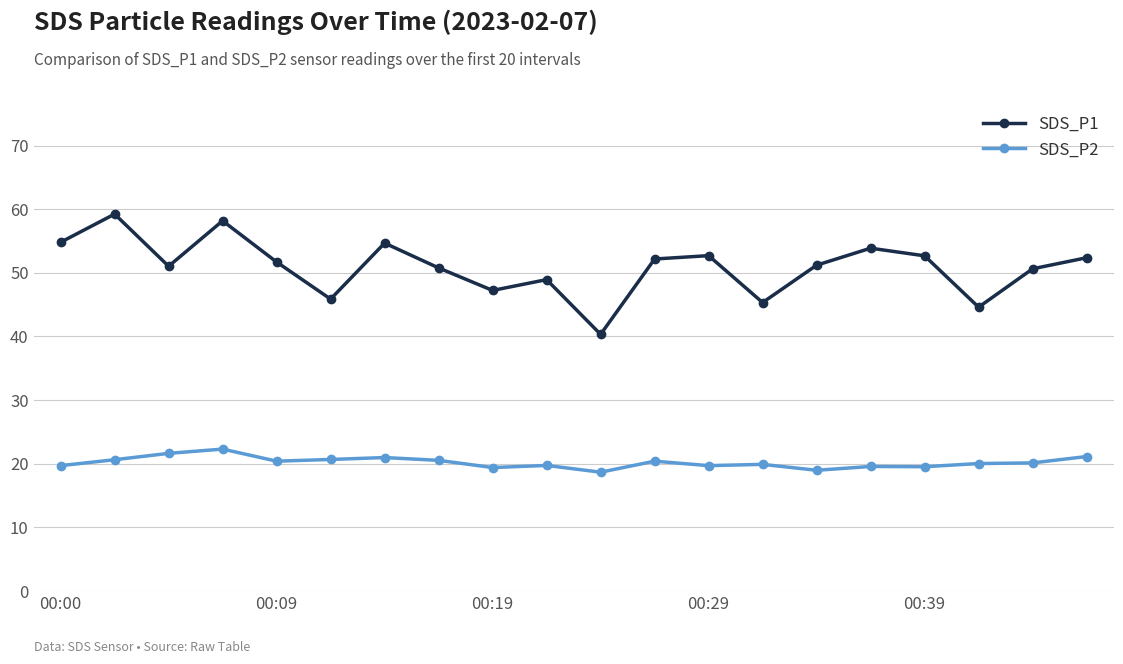

True or false: SDS_P2 and SDS_P1 intersect in this chart.

False